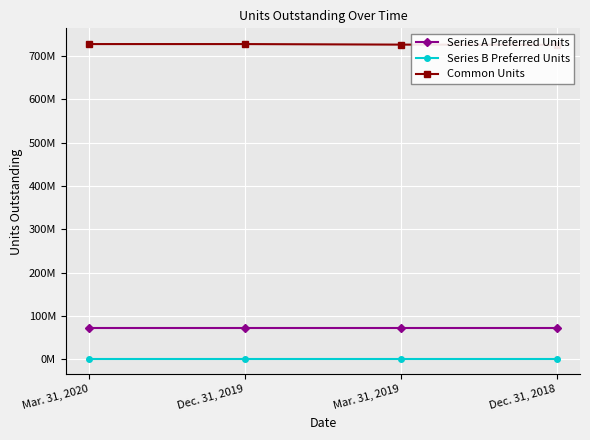

The value of Series A Preferred Units at Mar. 31, 2020 is 71090468. True or false?

True